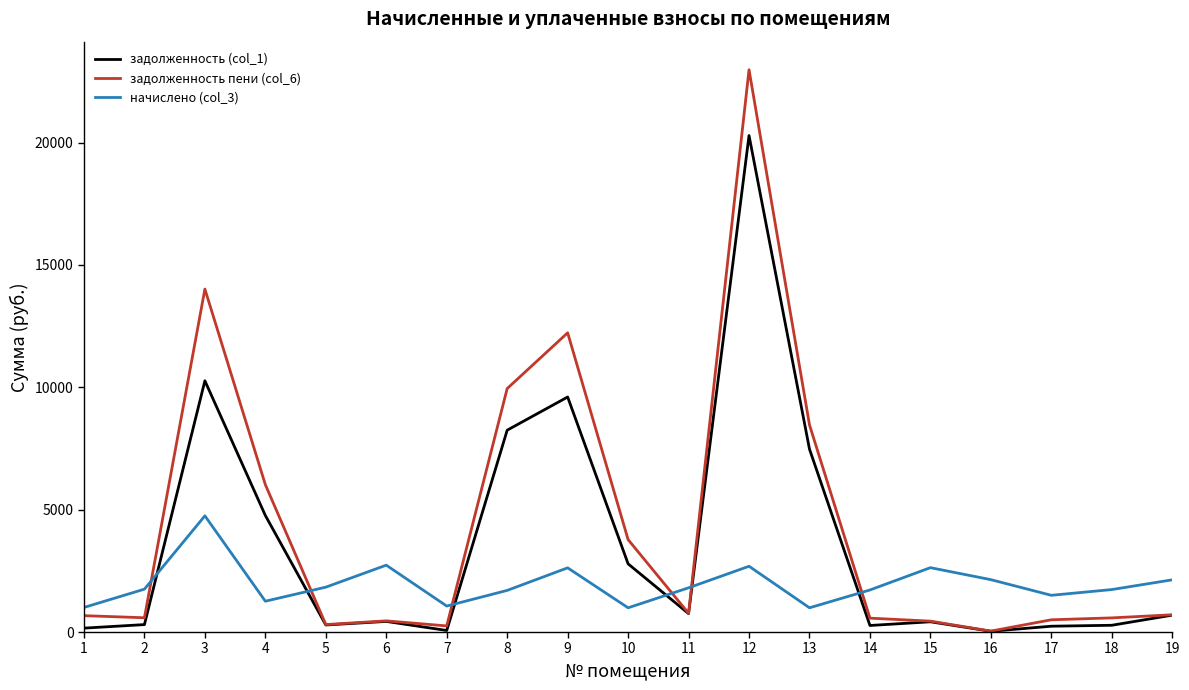

What are all the series names shown in the legend?

задолженность (col_1), задолженность пени (col_6), начислено (col_3)